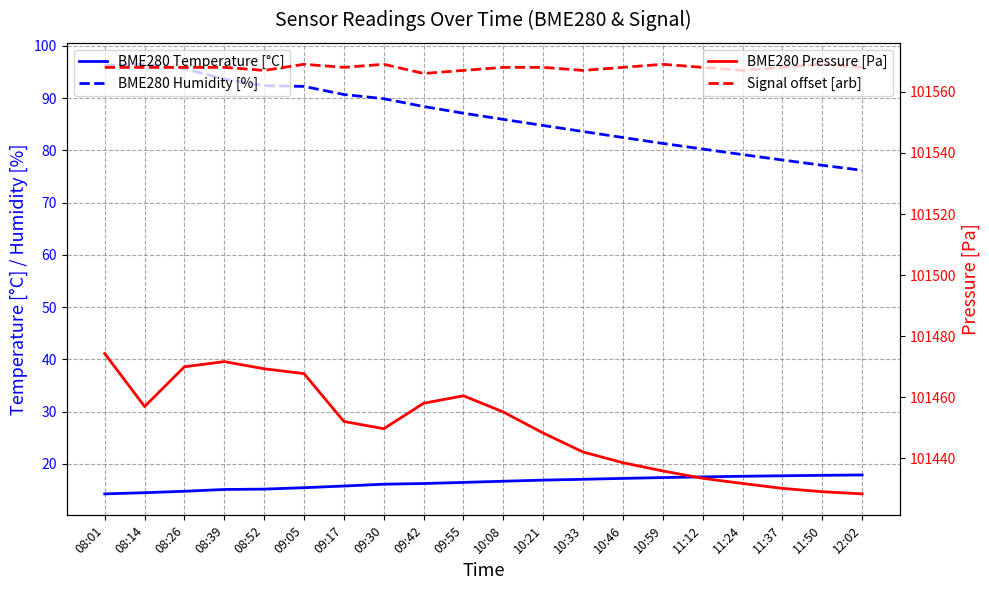

Between 09:17 and 10:21, which is larger?

10:21